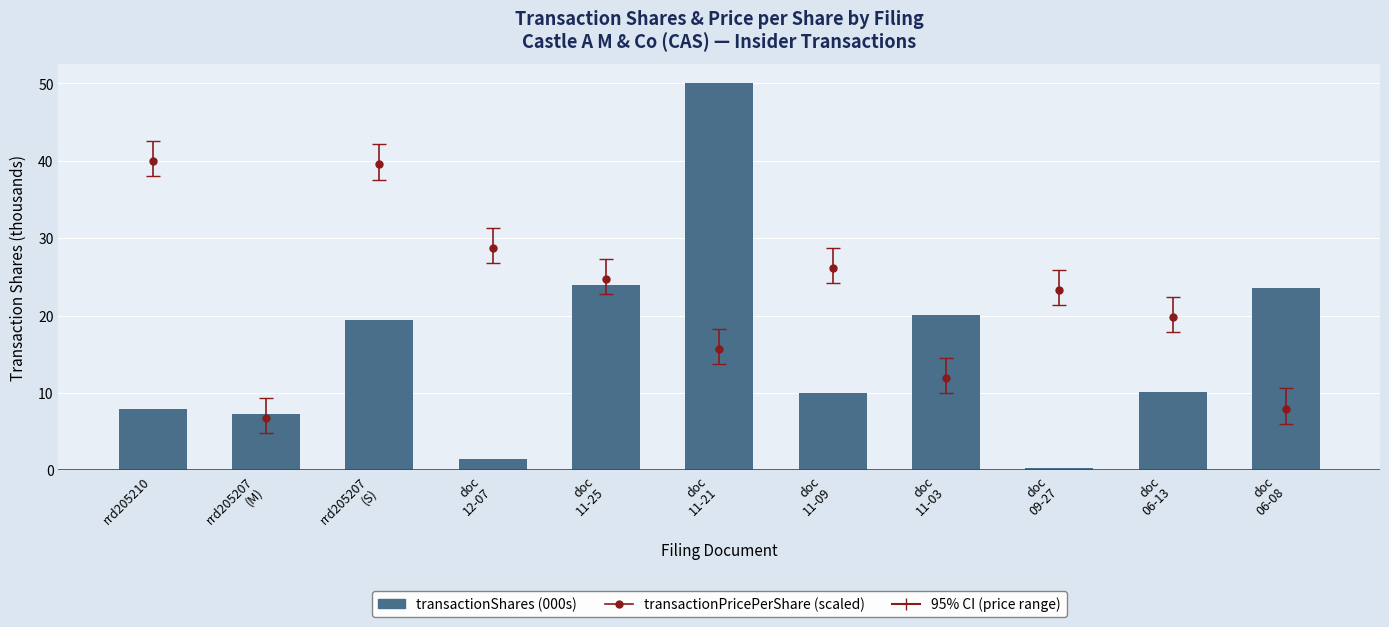

What is the ratio of the value at doc
11-03 to the value at doc
11-21?

0.4